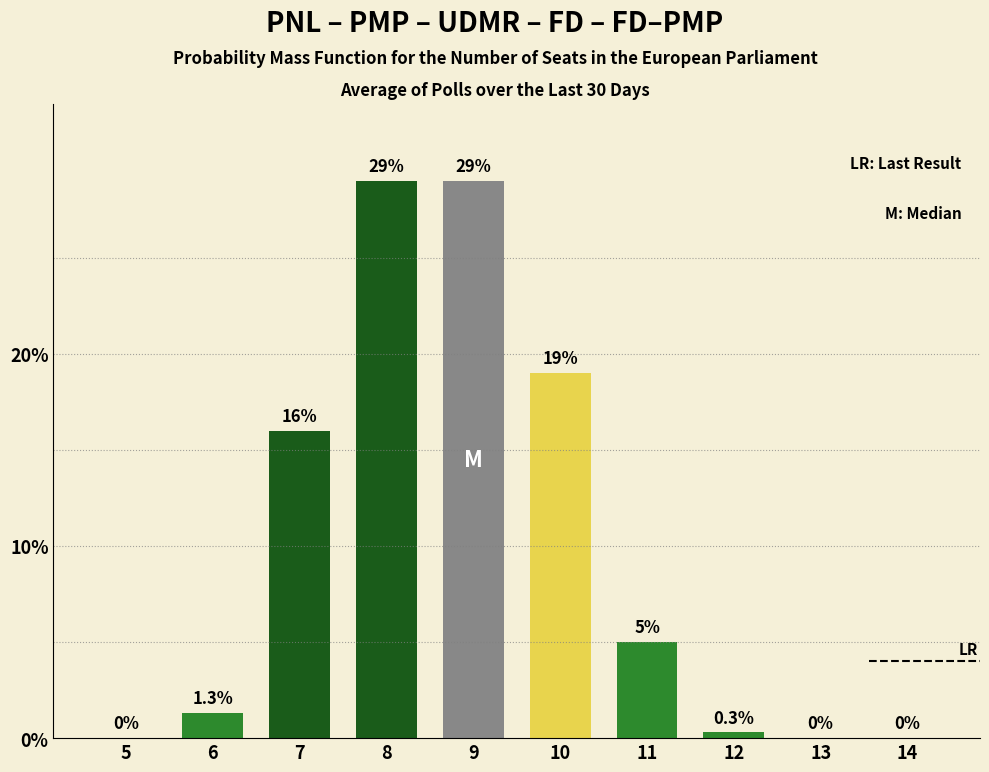

Between 13 and 7, which is larger?

7